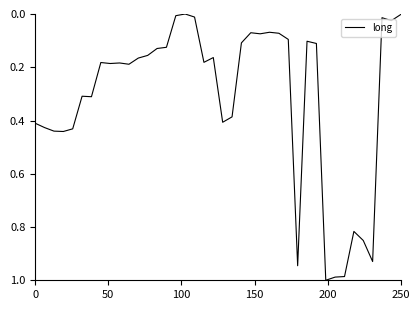

Does the chart have visible grid lines?

No